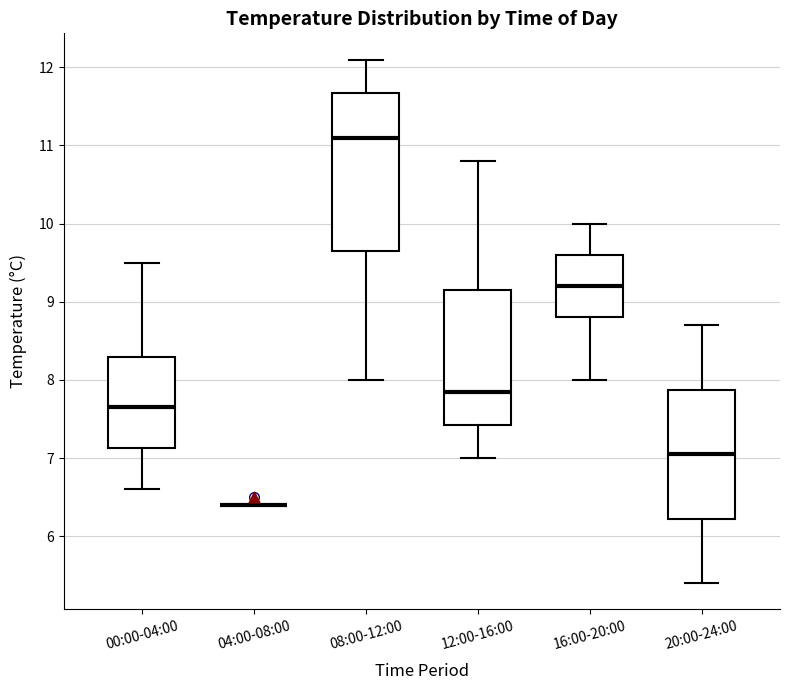

Comparing the boxes themselves (not the whiskers), which one is the tallest?

08:00-12:00